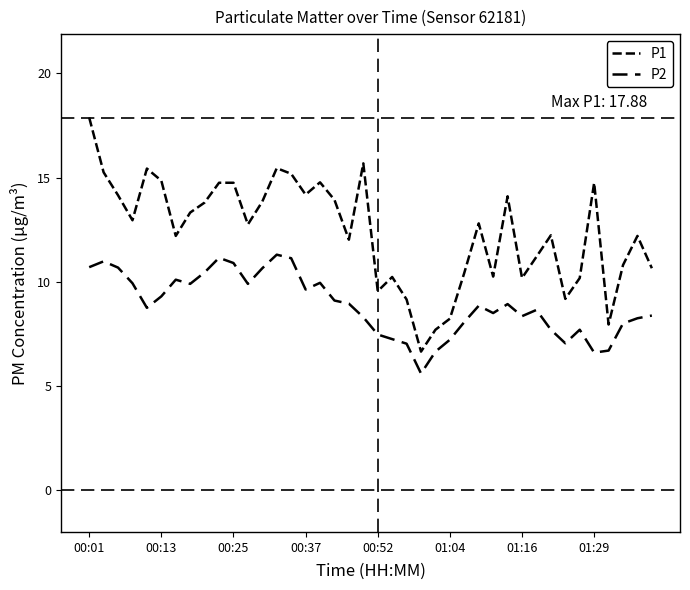

Is this an area chart (filled region under the line)?

No